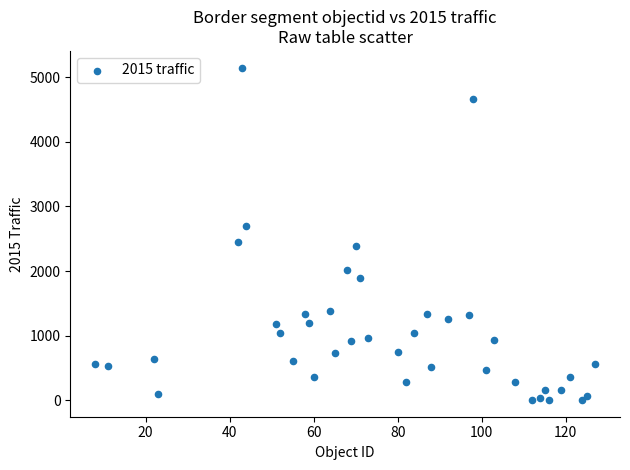

What is the range of Y values (max minus min)?

5141